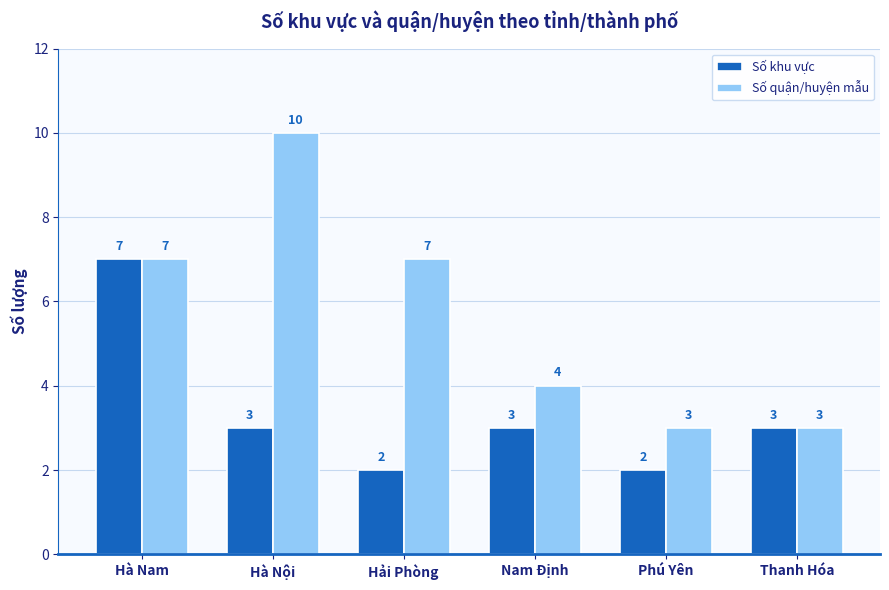

Which series changed the most between Hải Phòng and Thanh Hóa?

Số quận/huyện mẫu